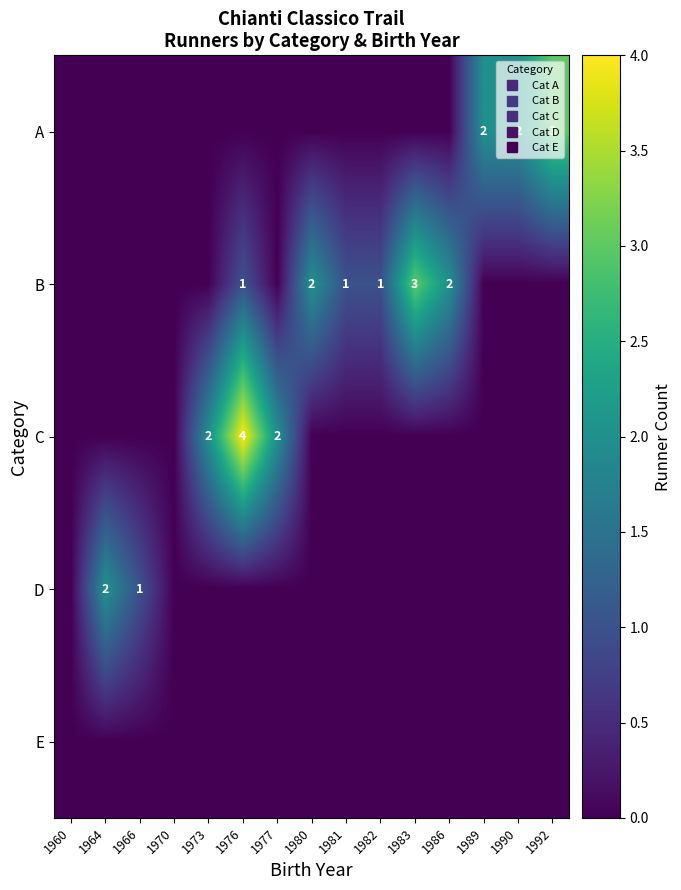

The value of D at 1983 is 0. True or false?

True